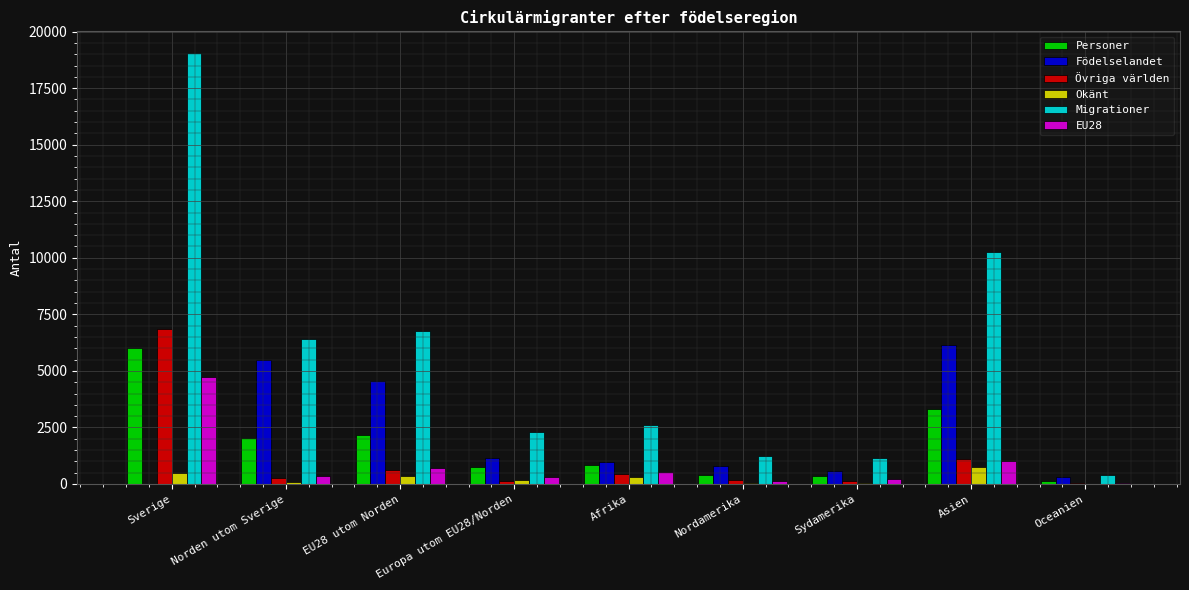

Where is Migrationer nearest to the value 9729?

Asien